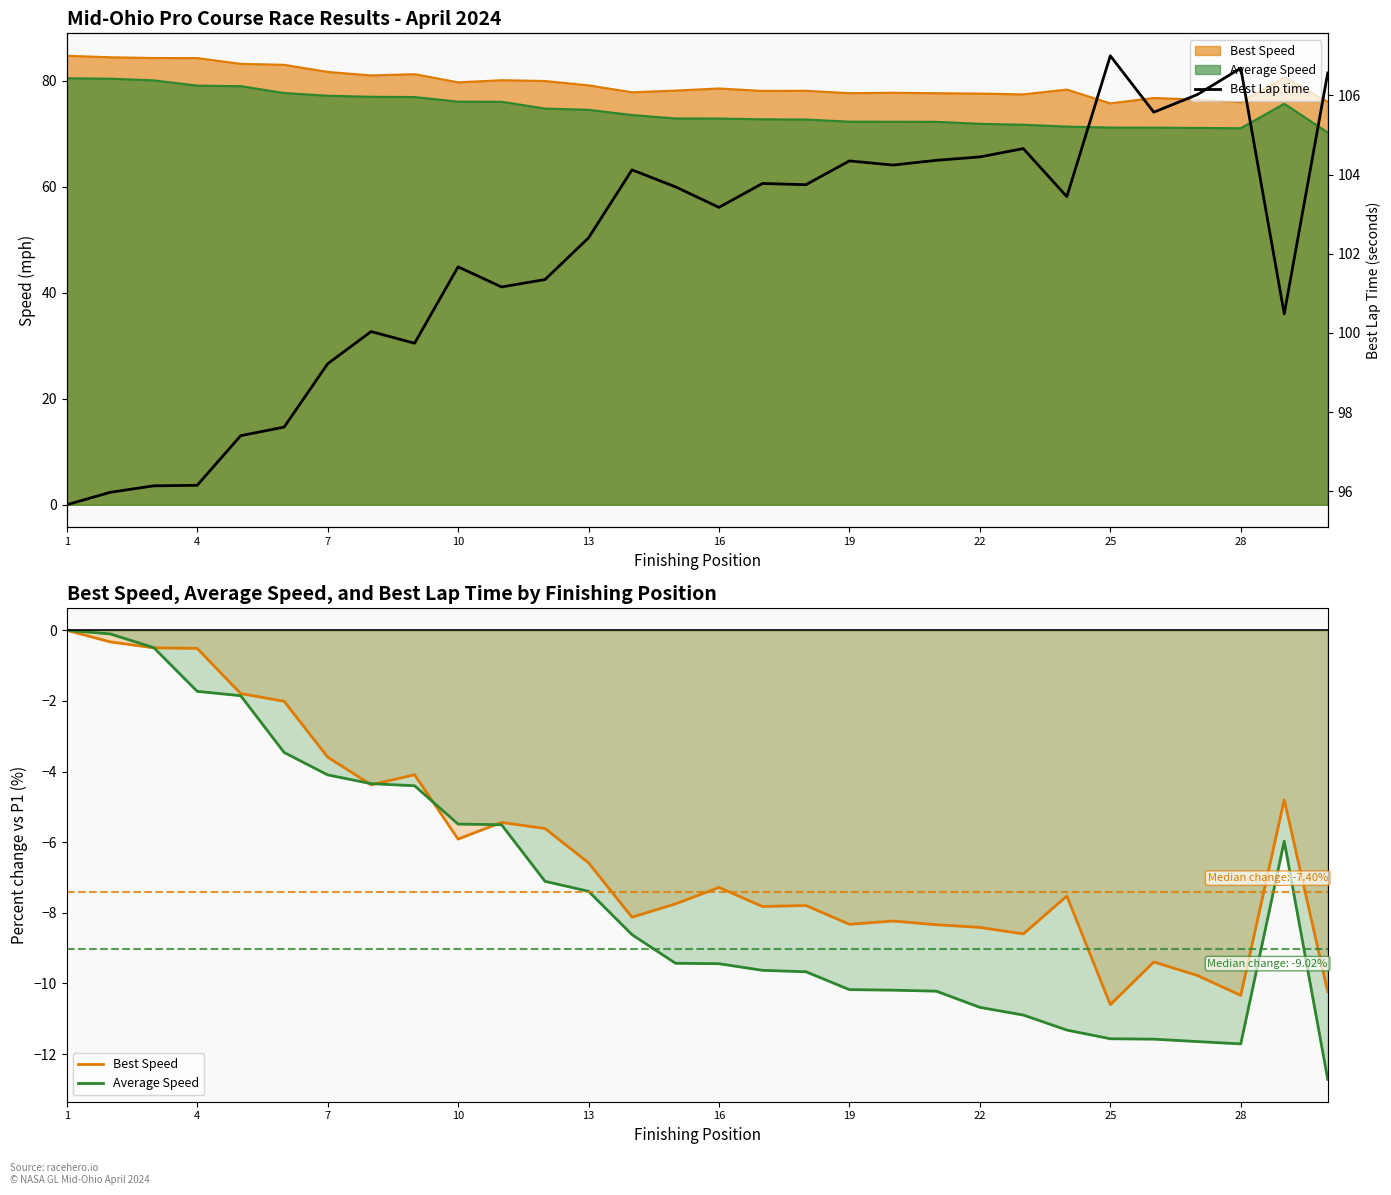

Reading right to left, list all the values displayed in this chart.

Best Speed: -10.2	-4.8	-10.3	-9.8	-9.4	-10.6	-7.5	-8.6	-8.4	-8.3	-8.2	-8.3	-7.8	-7.8	-7.3	-7.7	-8.1	-6.6	-5.6	-5.4	-5.9	-4.1	-4.4	-3.6	-2.0	-1.8	-0.5	-0.5	-0.3	0.0
Average Speed: -12.7	-6.0	-11.7	-11.6	-11.6	-11.6	-11.3	-10.9	-10.7	-10.2	-10.2	-10.2	-9.7	-9.6	-9.4	-9.4	-8.6	-7.4	-7.1	-5.5	-5.5	-4.4	-4.3	-4.1	-3.5	-1.9	-1.7	-0.5	-0.1	0.0
Best Lap time: 106.6	100.5	106.7	106.0	105.6	107.0	103.4	104.7	104.4	104.4	104.2	104.3	103.7	103.8	103.2	103.7	104.1	102.4	101.3	101.2	101.7	99.7	100.0	99.2	97.6	97.4	96.2	96.1	96.0	95.7